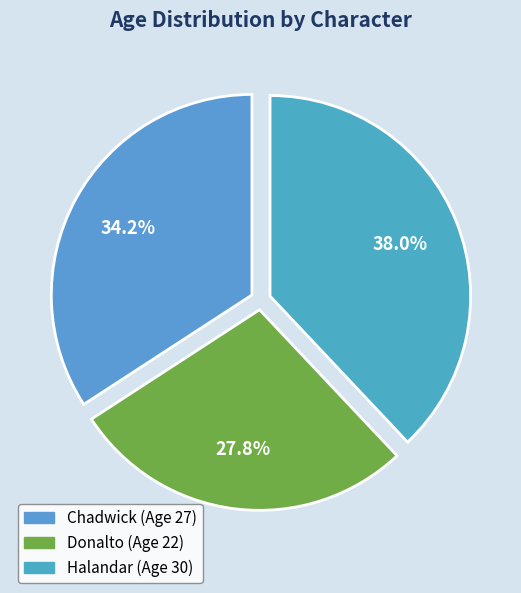

Approximately how many times larger is the value at Donalto compared to Halandar?

0.7